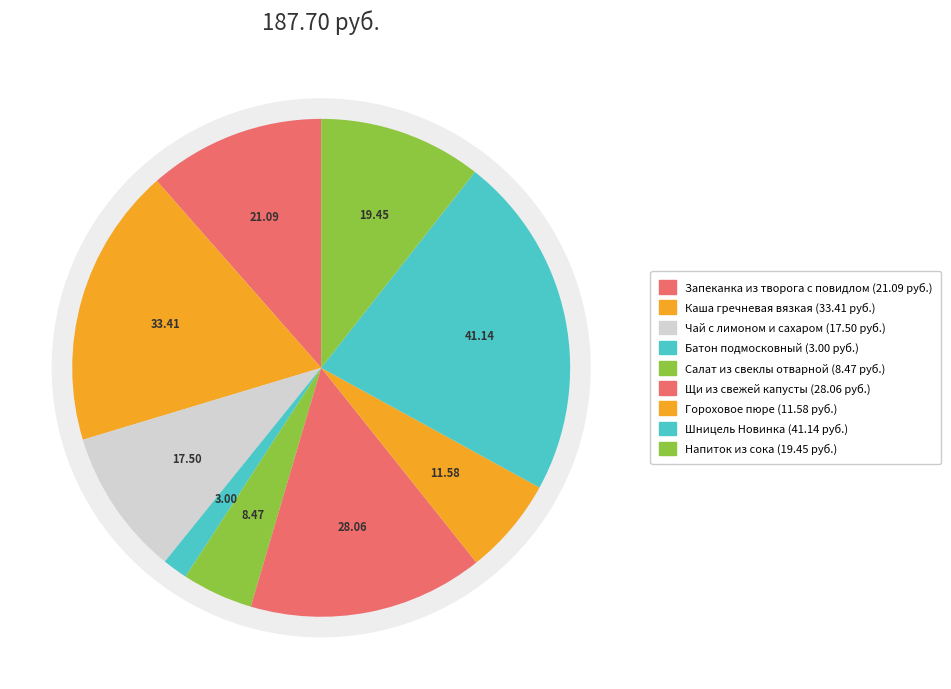

Which has a higher value, Напиток из сока or Батон подмосковный?

Напиток из сока